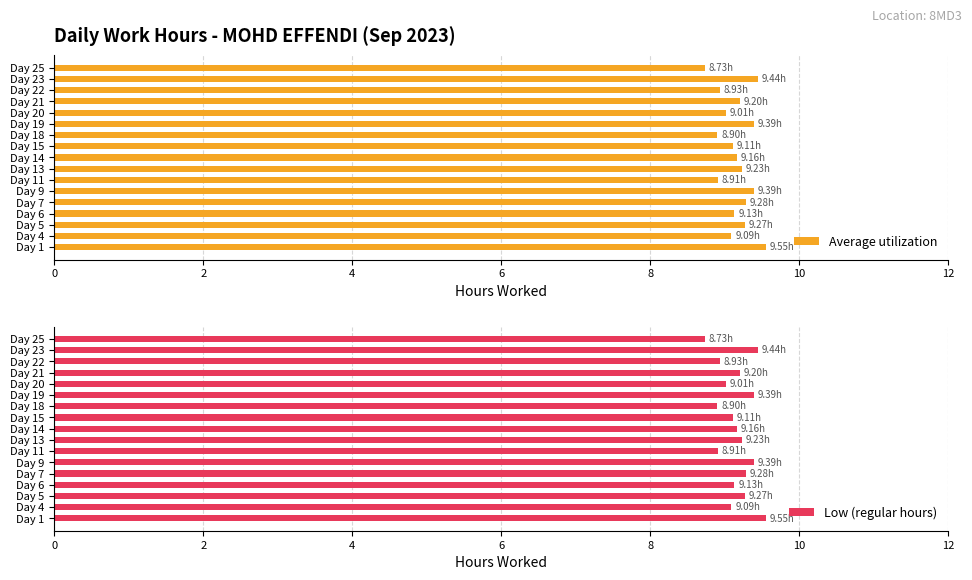

What is the sum of the Average utilization values at Day 13 and Day 11?

18.1